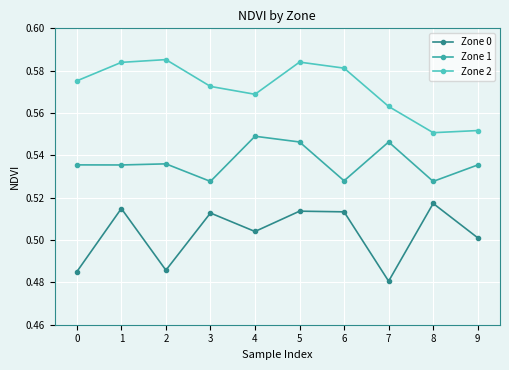

What is the sum of the Zone 1 values at 6 and 7?

1.1